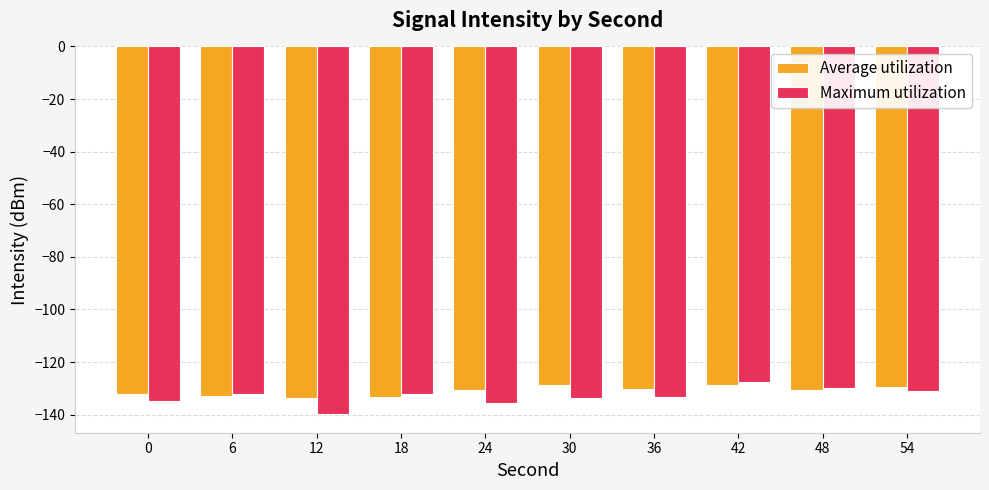

What is the spread (max minus min) of values at 24?

5.0